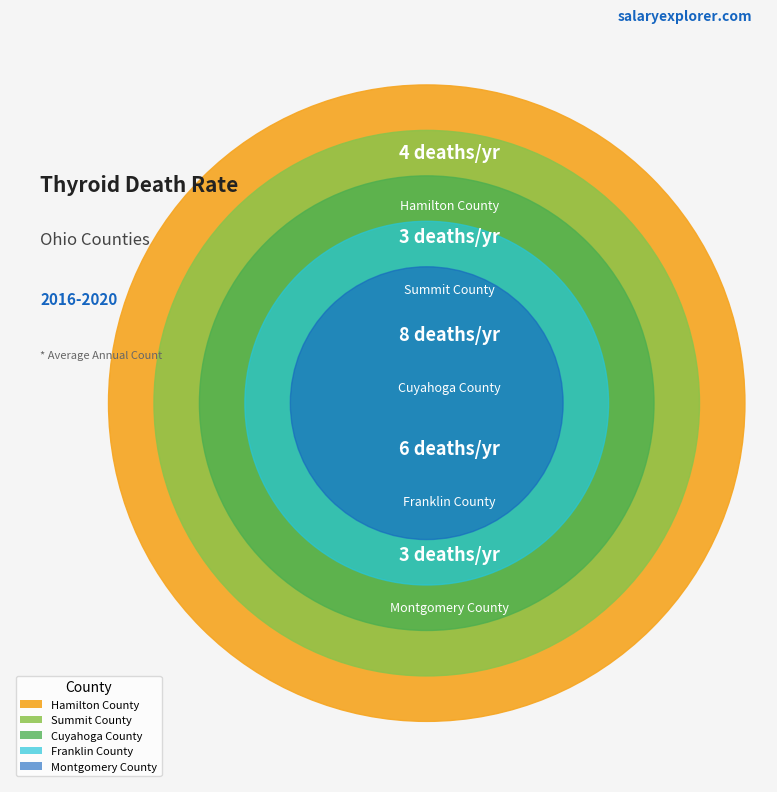

Rank the categories by value from lowest to highest.

Summit County, Montgomery County, Hamilton County, Franklin County, Cuyahoga County